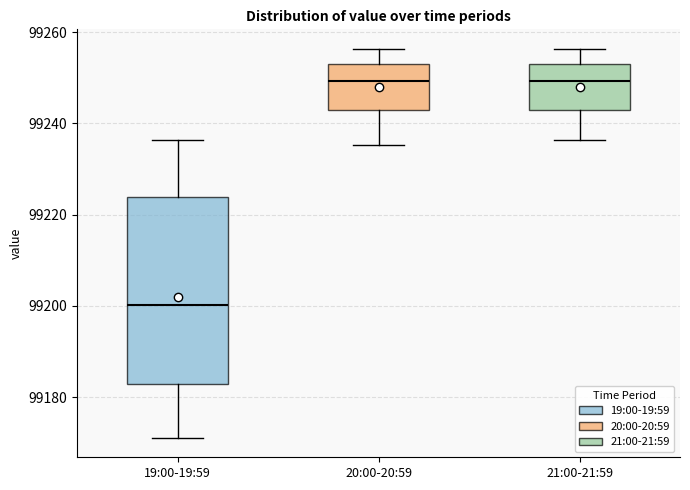

Comparing the boxes themselves (not the whiskers), which one is the tallest?

19:00-19:59